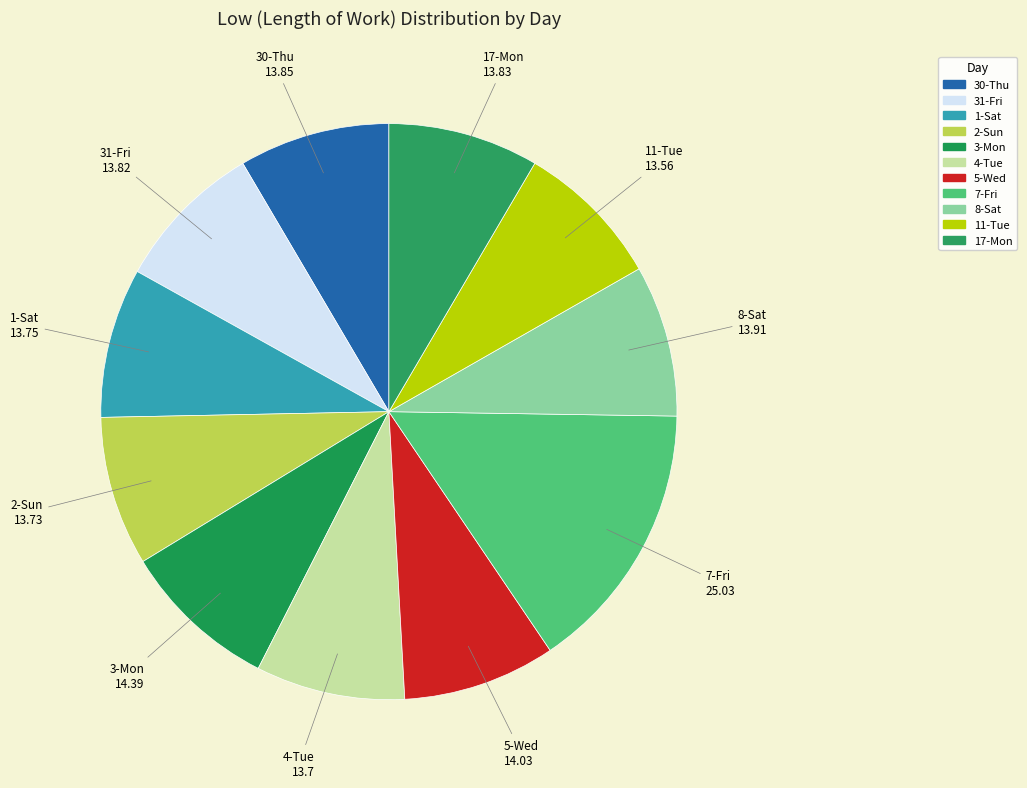

Is there a majority slice in this chart?

No